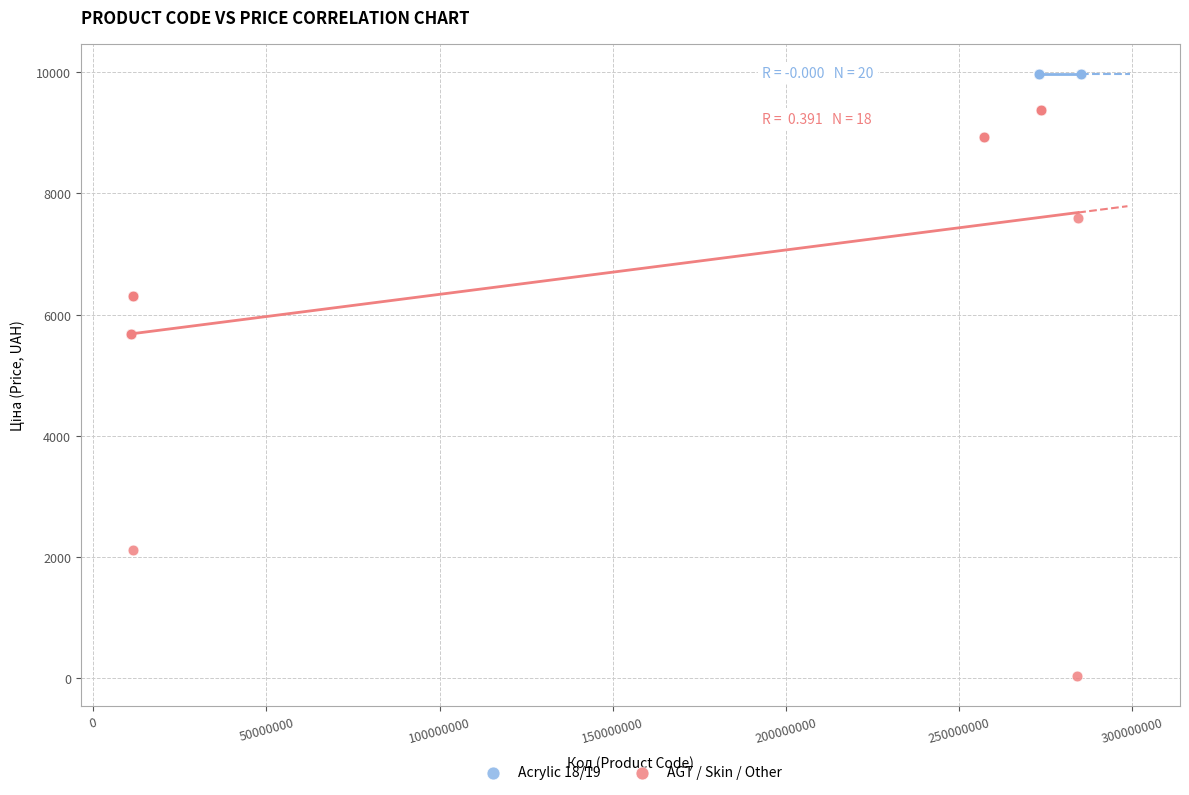

Which series contains the lowest Y value?

AGT / Skin / Other